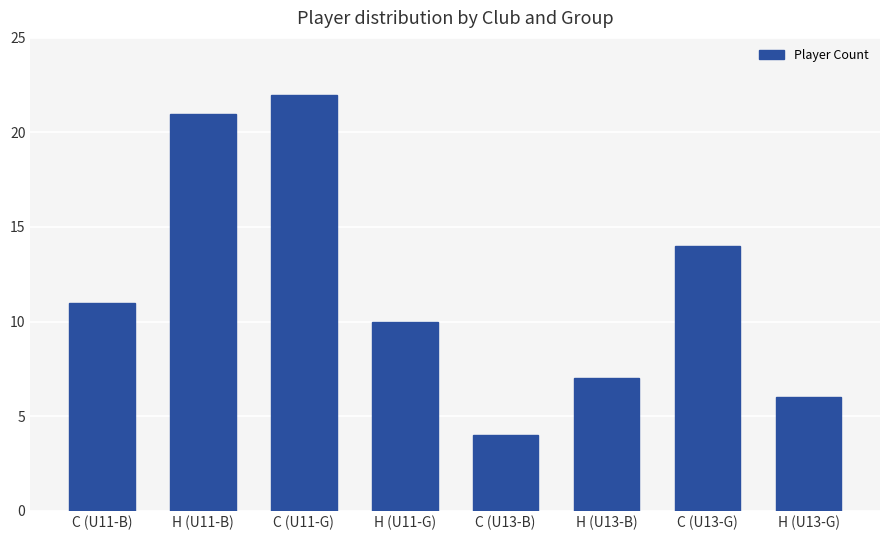

What is the difference between the values at H (U11-B) and C (U13-B)?

17